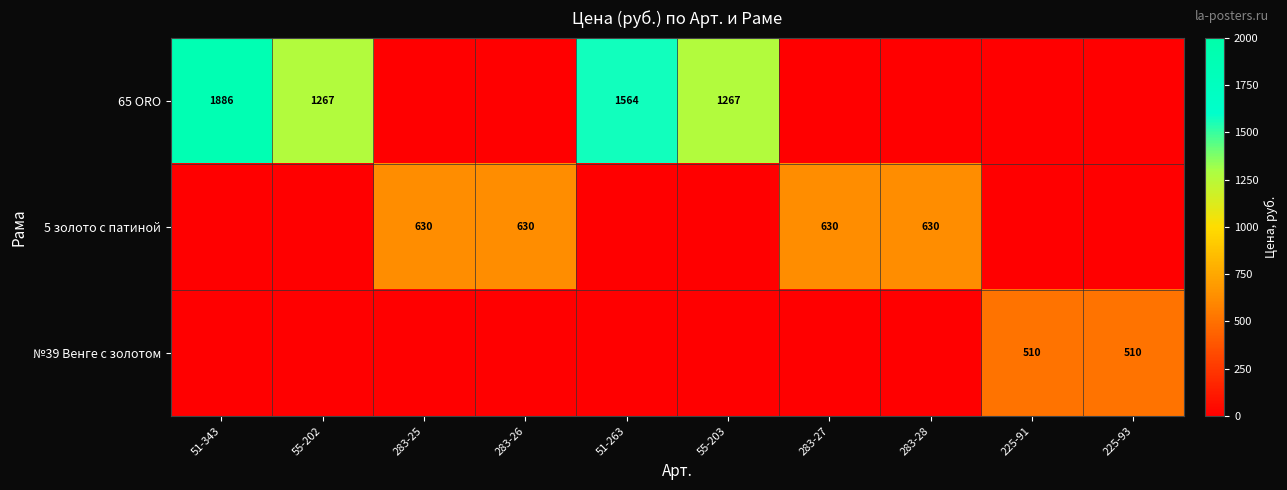

Which category has the lowest value across all series?

283-25